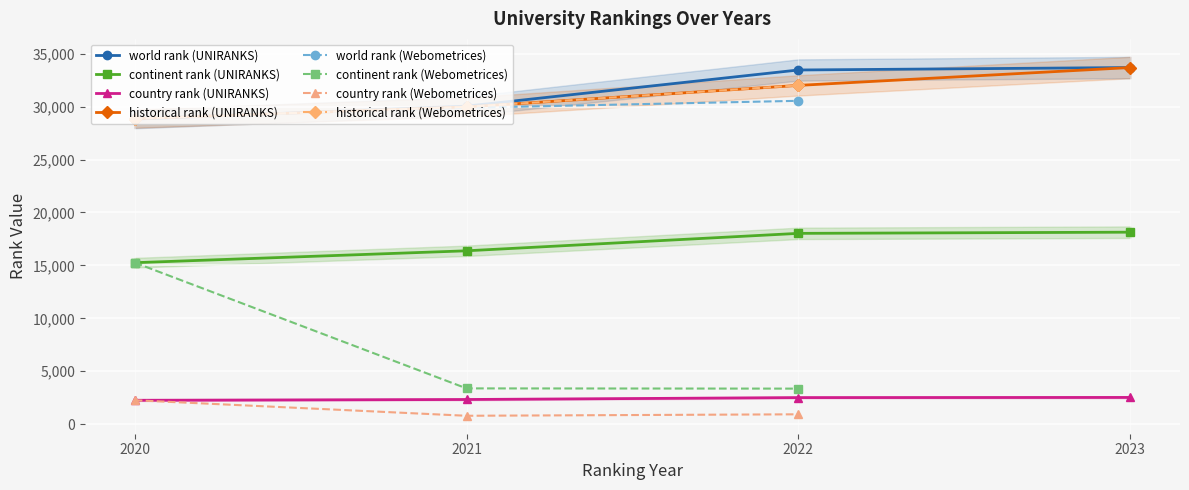

Is the value of world rank (UNIRANKS) at 2020 greater than the value of historical rank (UNIRANKS) at 2021?

No